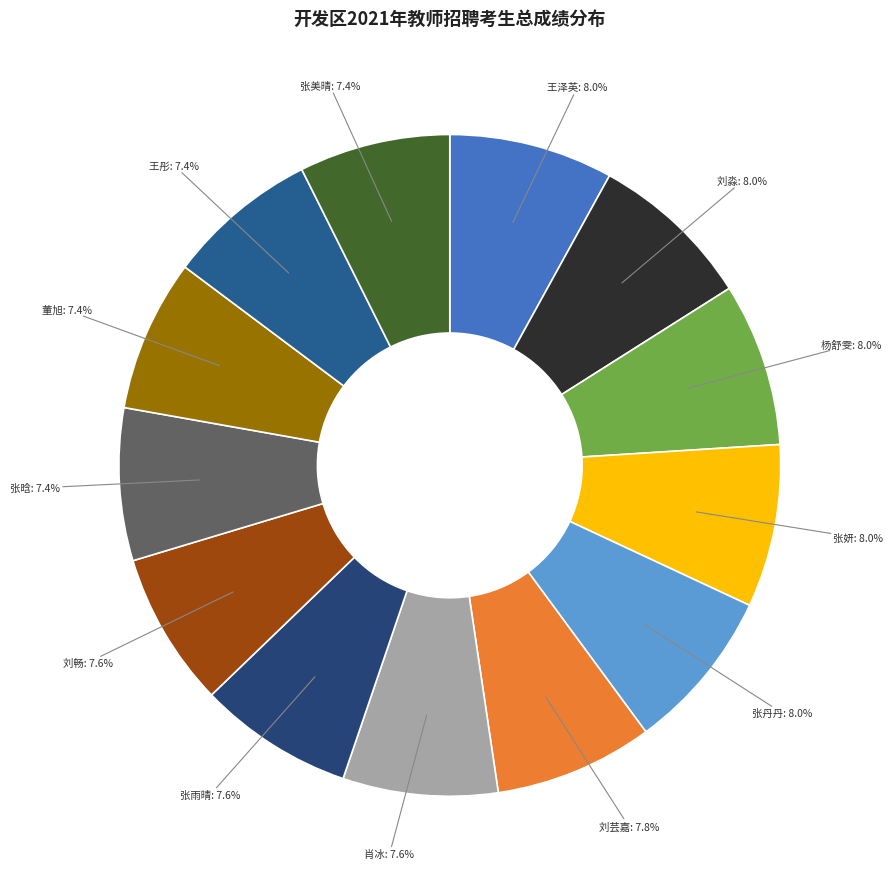

How many segments does this pie chart have?

13